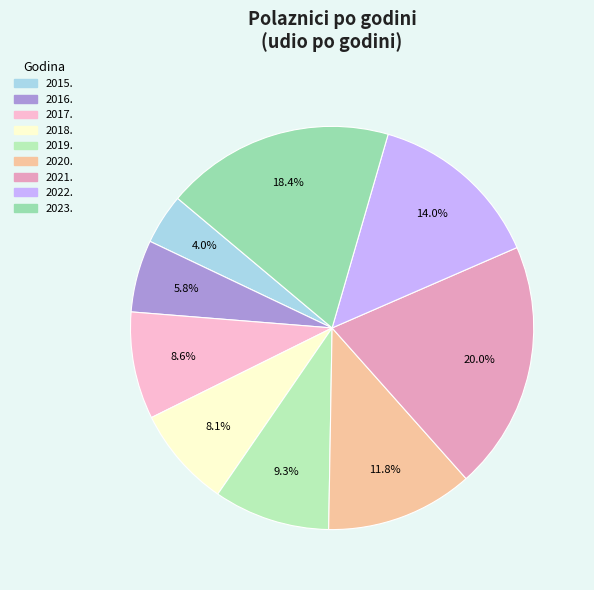

What is the smallest slice in the pie chart?

2015.